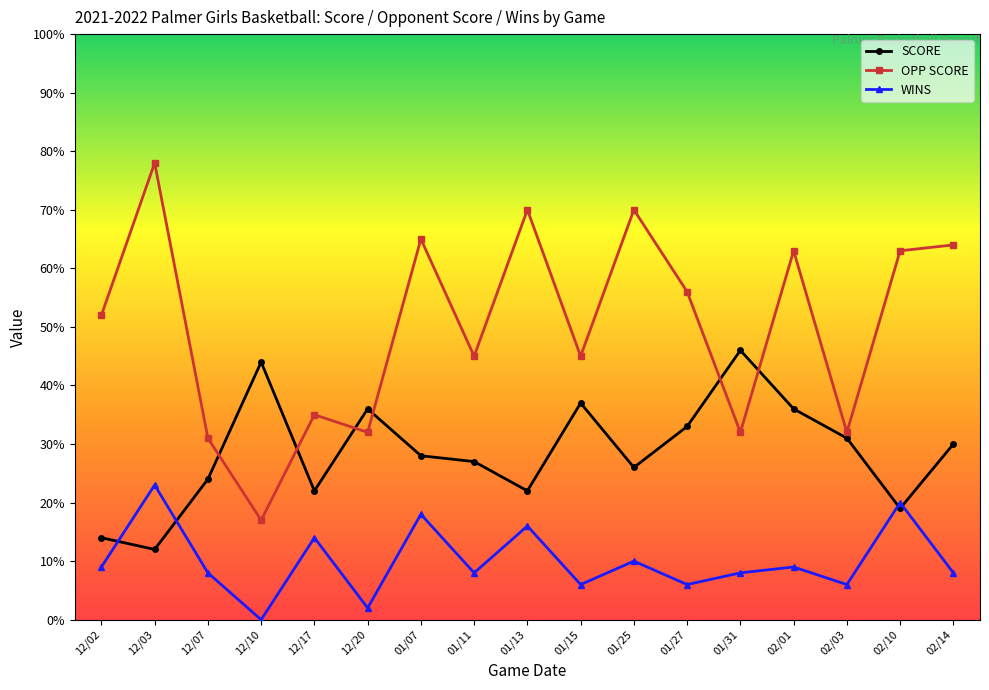

At 12/20, list the series in order from smallest to largest.

WINS, OPP SCORE, SCORE